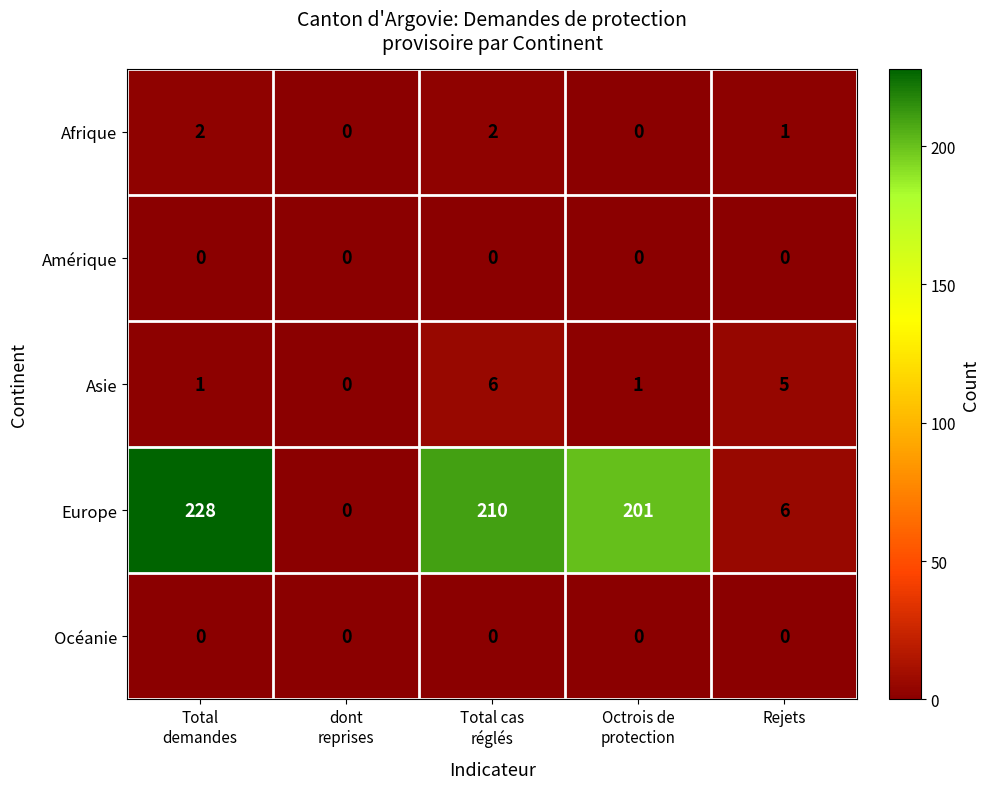

What is the average value of the Europe series?

129